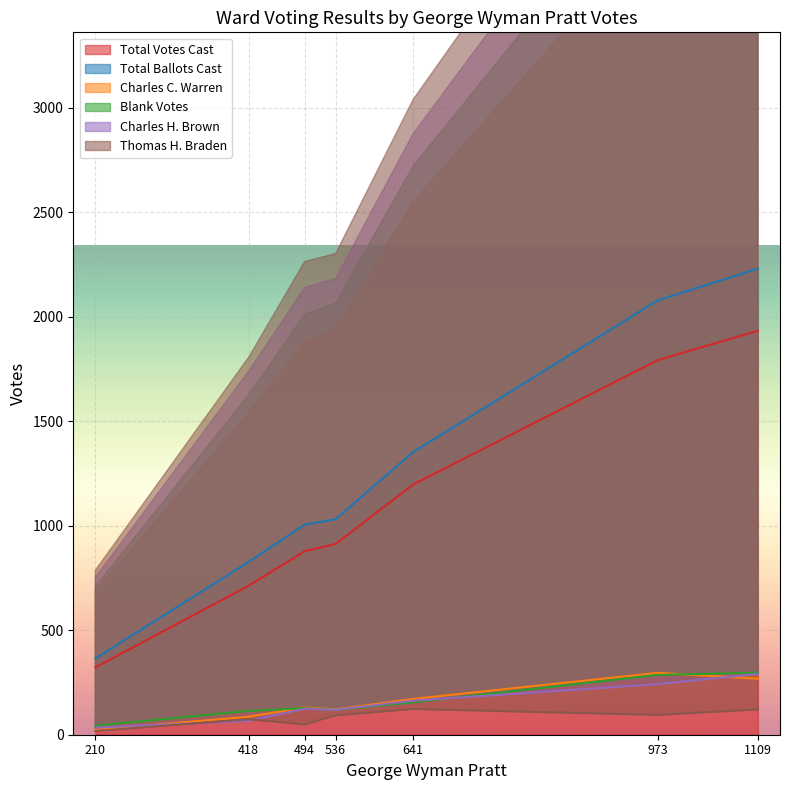

At which label is Total Votes Cast closest to 1127?

641